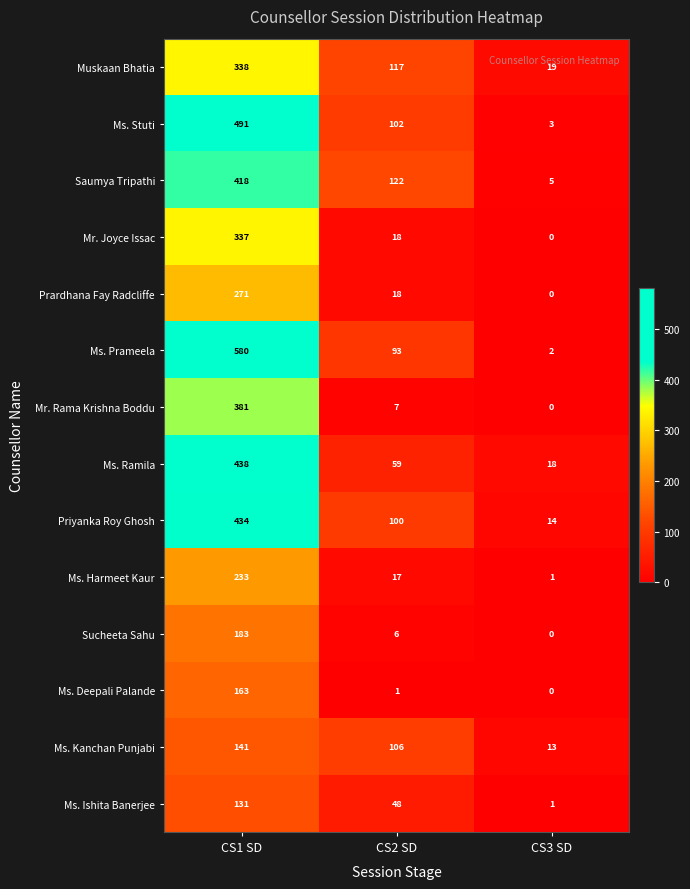

Rank the series by their maximum value, from highest to lowest.

Ms. Prameela, Ms. Stuti, Ms. Ramila, Priyanka Roy Ghosh, Saumya Tripathi, Mr. Rama Krishna Boddu, Muskaan Bhatia, Mr. Joyce Issac, Prardhana Fay Radcliffe, Ms. Harmeet Kaur, Sucheeta Sahu, Ms. Deepali Palande, Ms. Kanchan Punjabi, Ms. Ishita Banerjee